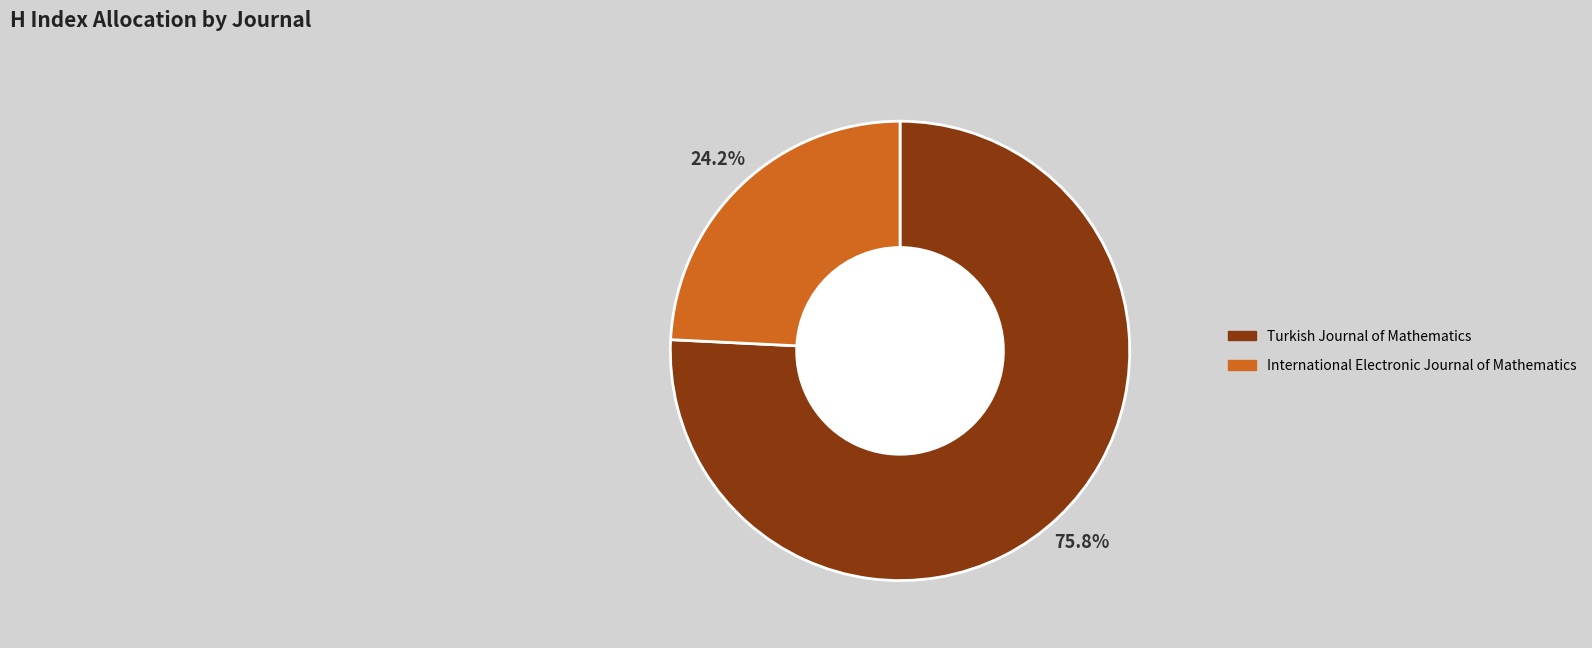

To the nearest percent, what percentage of the pie is Turkish Journal of Mathematics?

76%